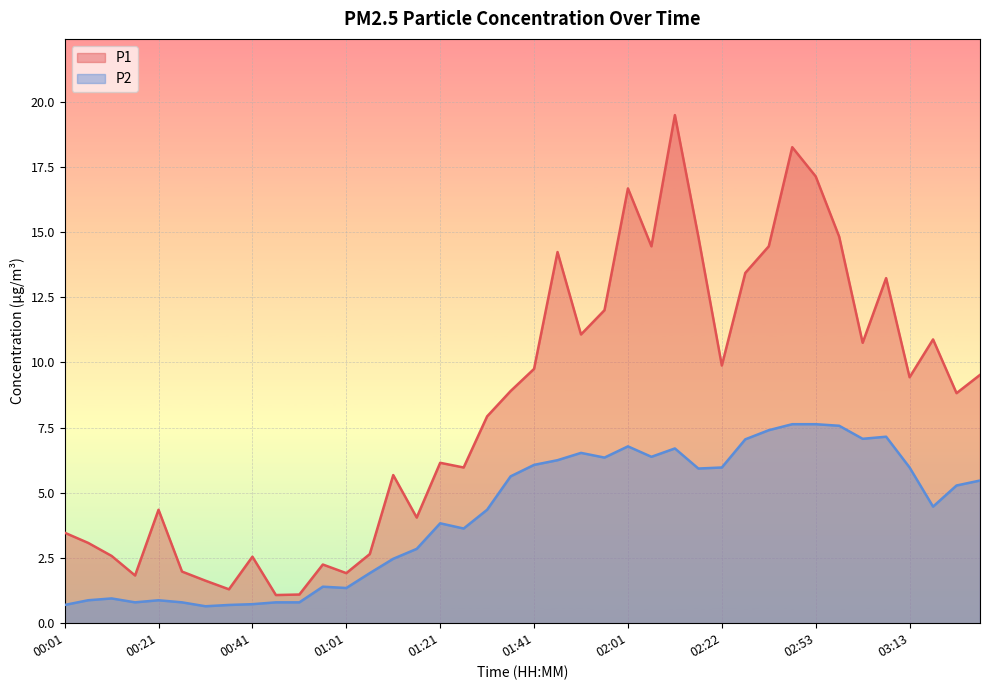

True or false: P1 and P2 intersect in this chart.

False